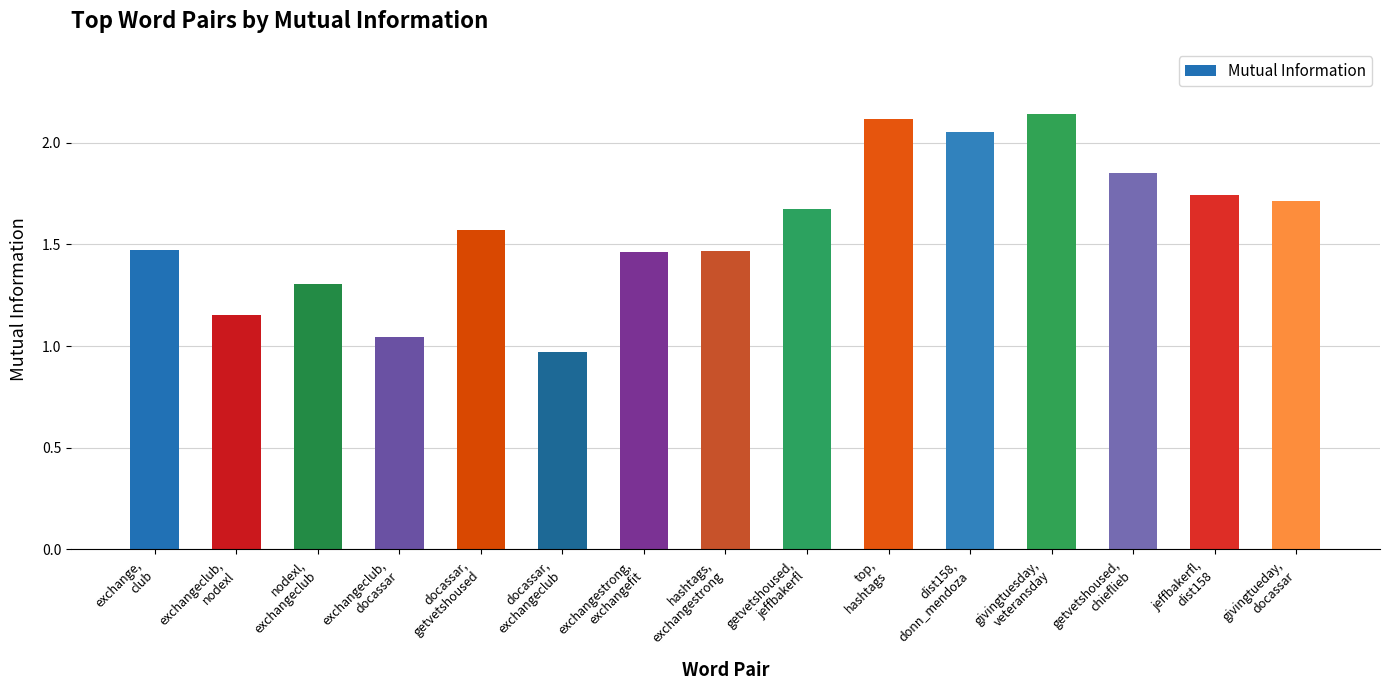

What is the difference between the maximum and second lowest values?

1.1